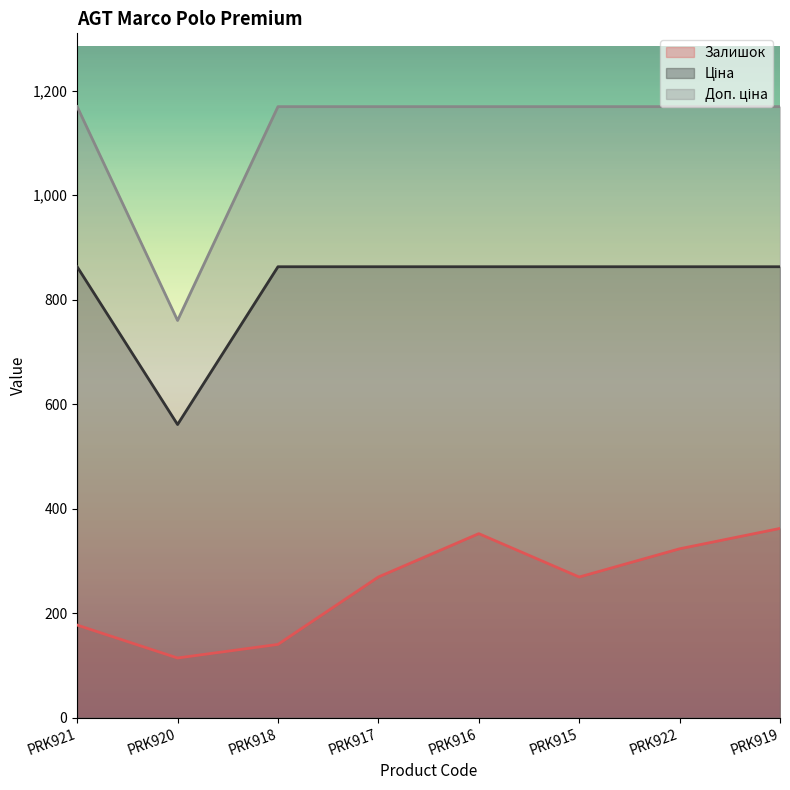

In Доп. ціна, how many points are lower than both neighbors (excluding endpoints)?

1